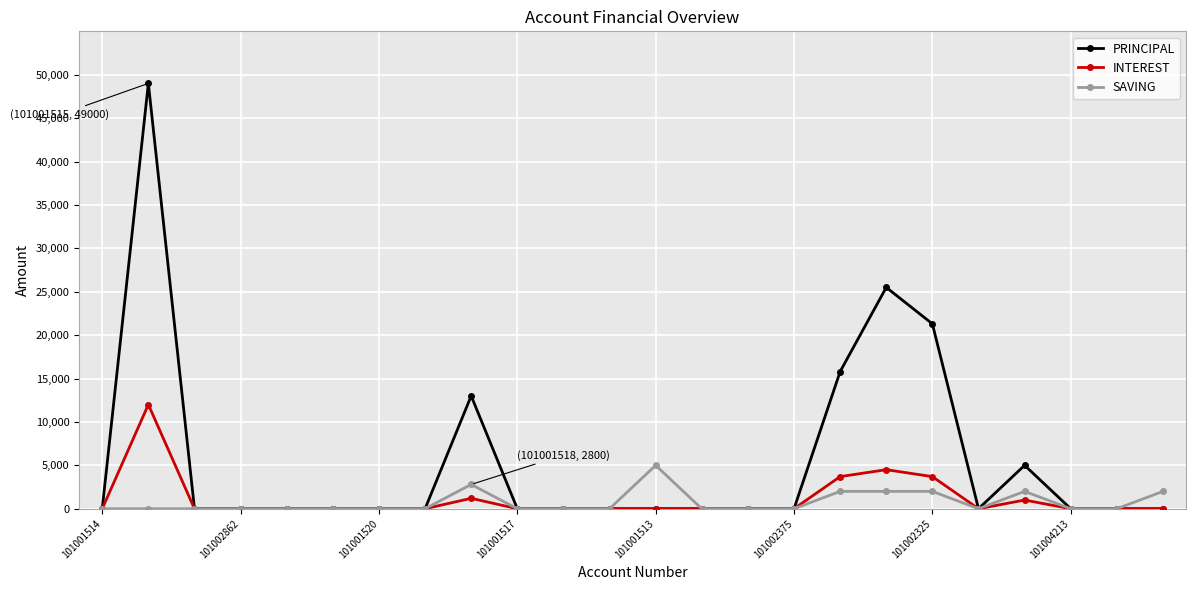

Which series has the largest total across all categories?

PRINCIPAL